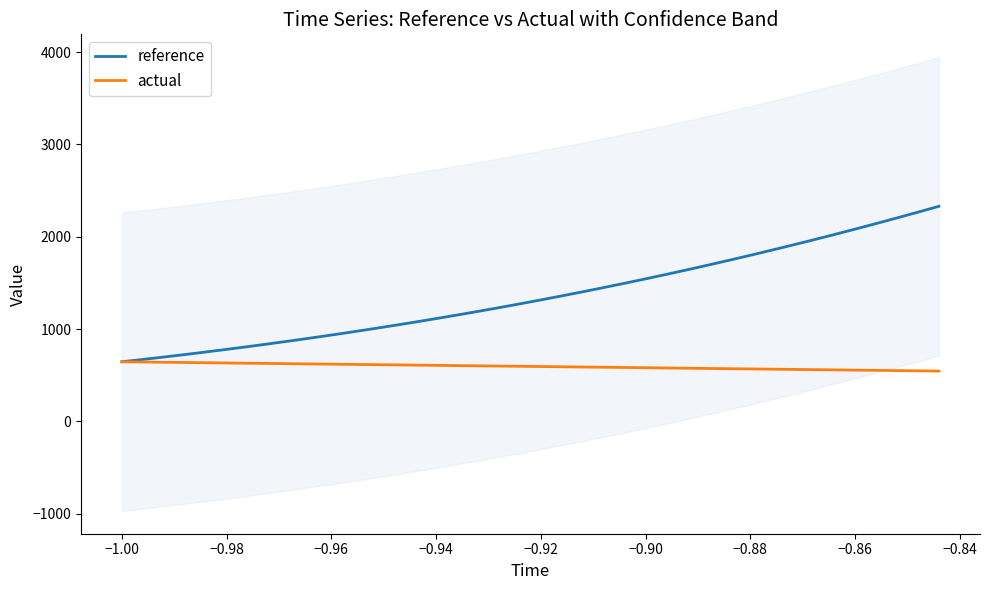

Which series has the largest total across all categories?

reference